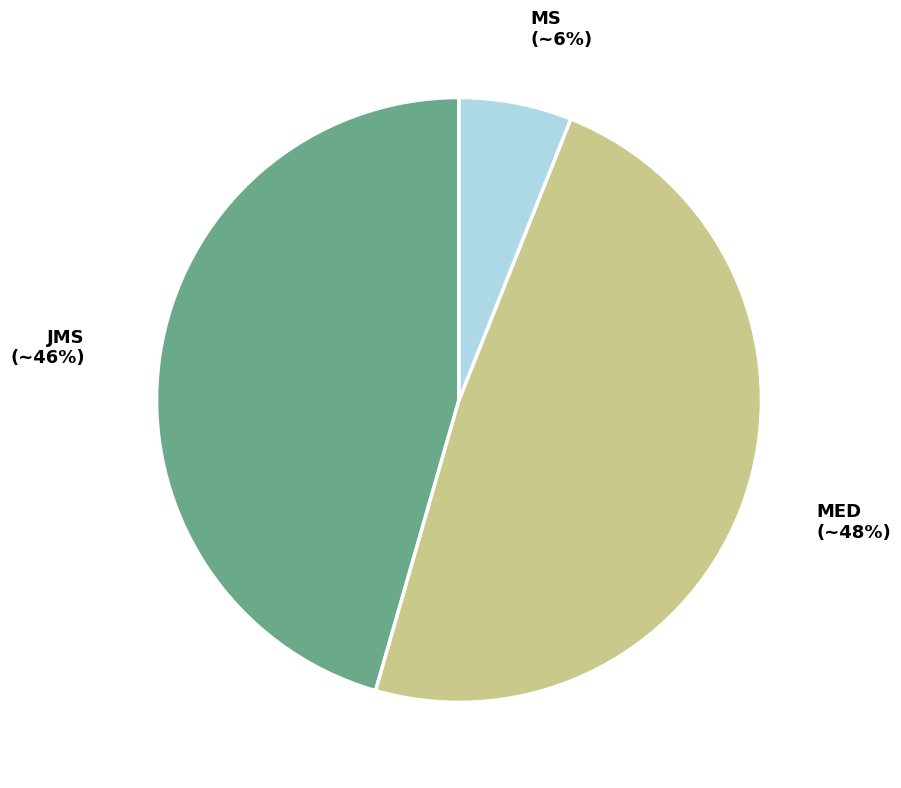

Is there any slice that represents more than half of the pie?

No